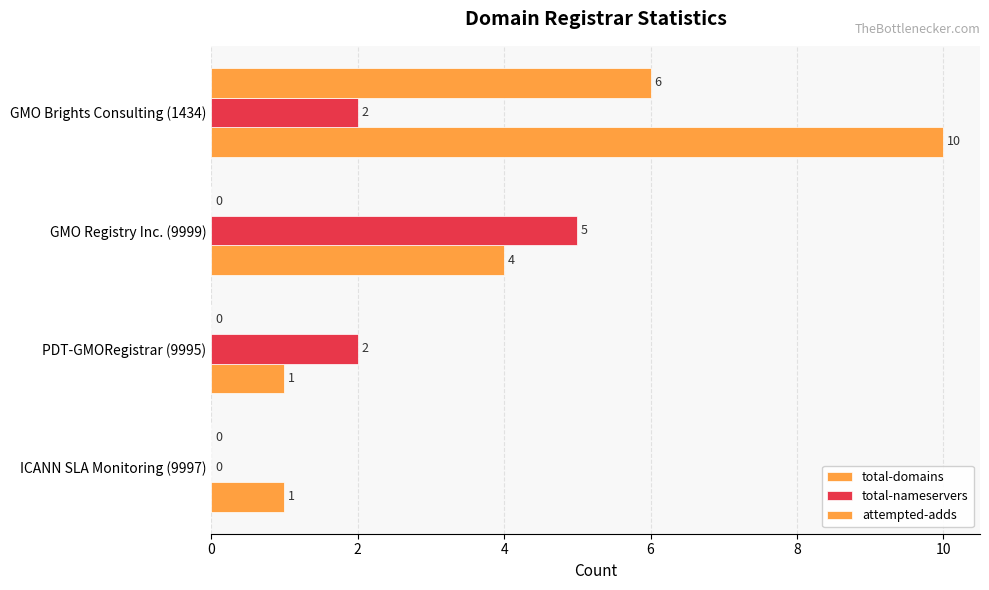

Count the total-domains values in the range 1 to 10.

4